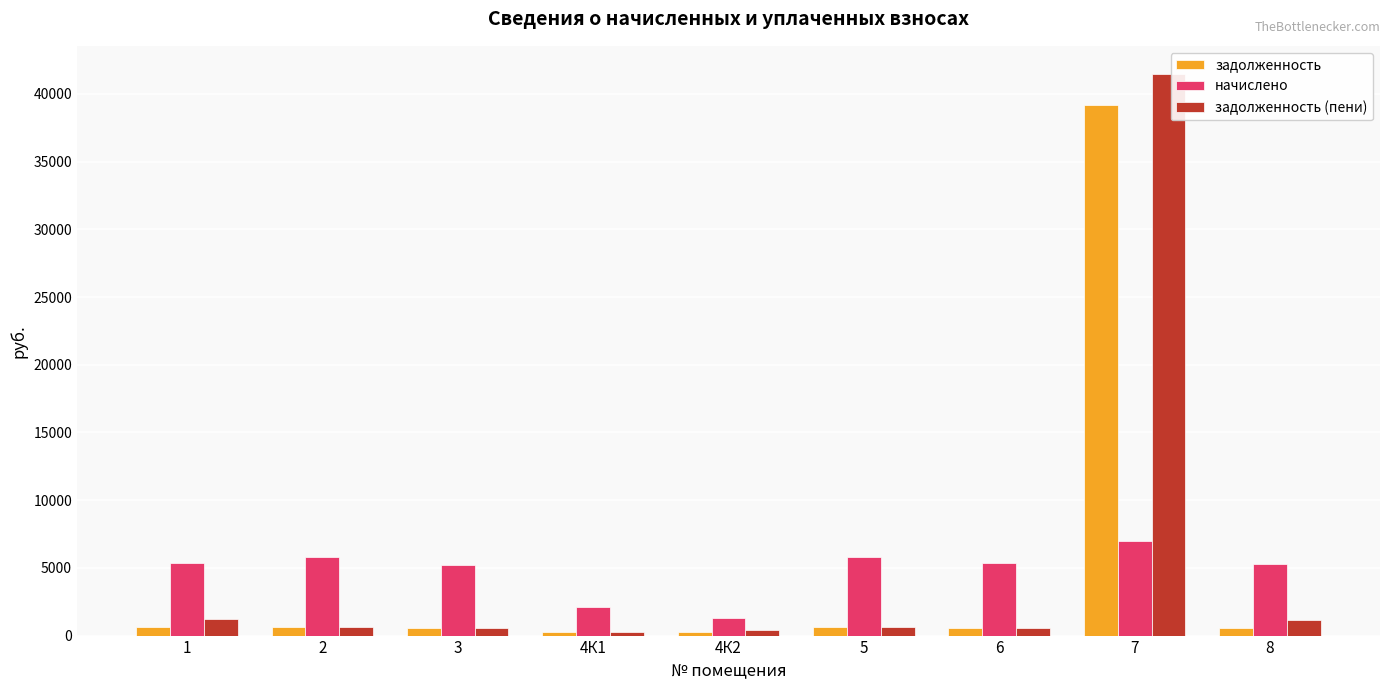

List the series in order of their peak value, lowest first.

начислено, задолженность, задолженность (пени)